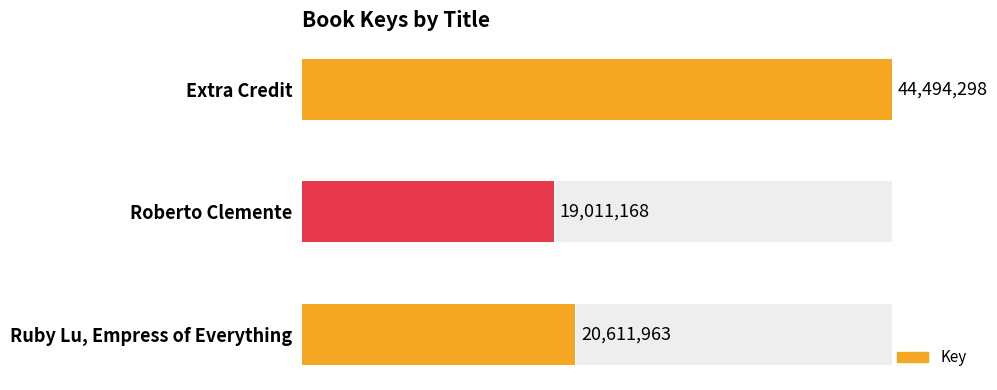

The value at Ruby Lu, Empress of Everything is 20611963. True or false?

True